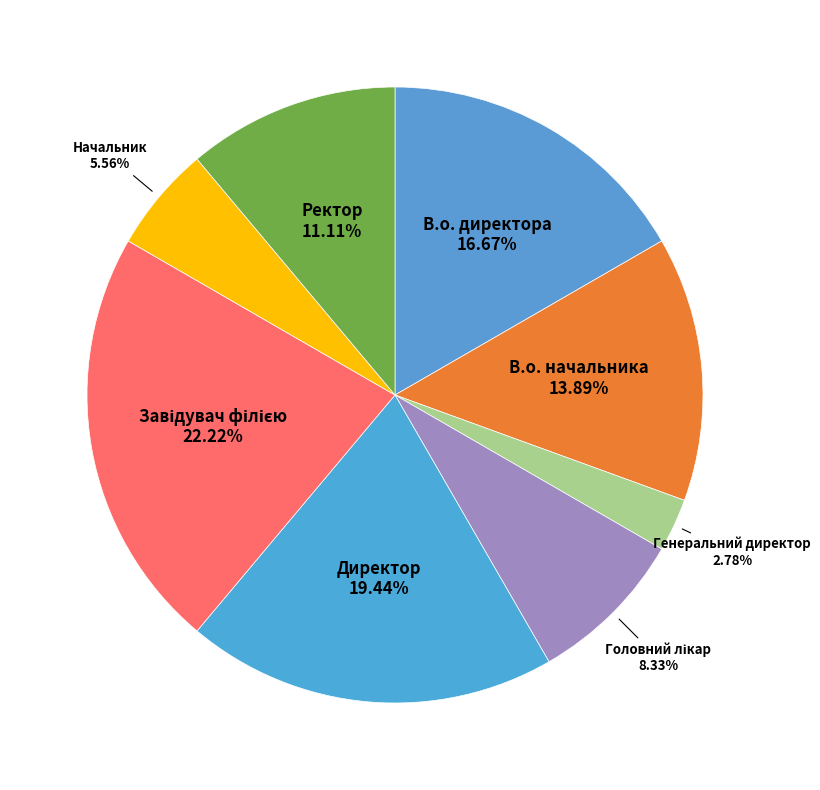

What is the largest slice in the pie chart?

Завідувач філією